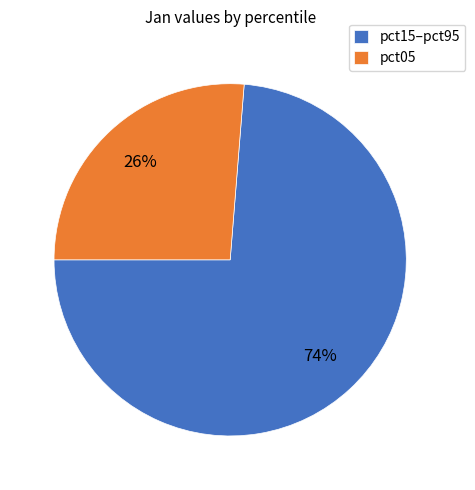

Does pct15–pct95 account for over 50% of the chart?

Yes